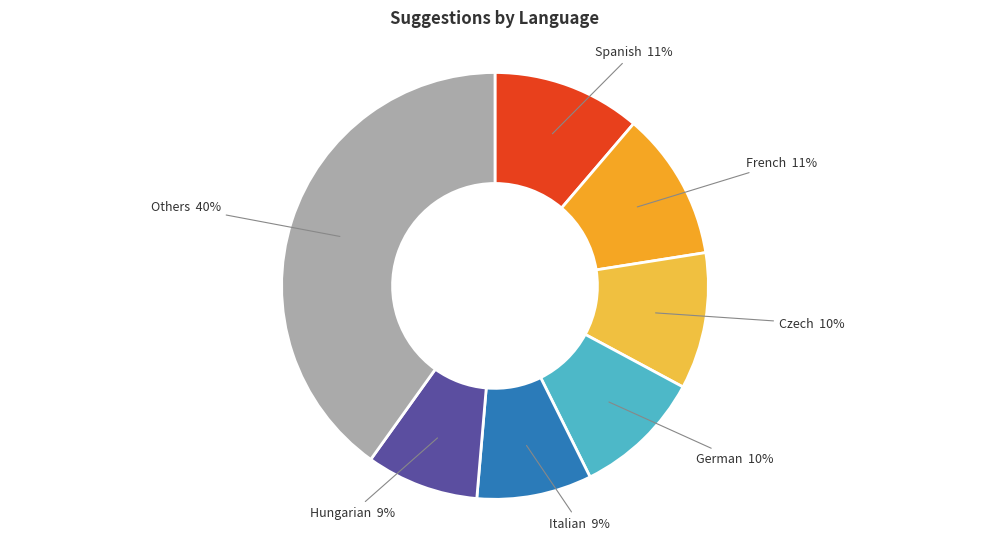

To the nearest percent, what is the average slice percentage?

14%